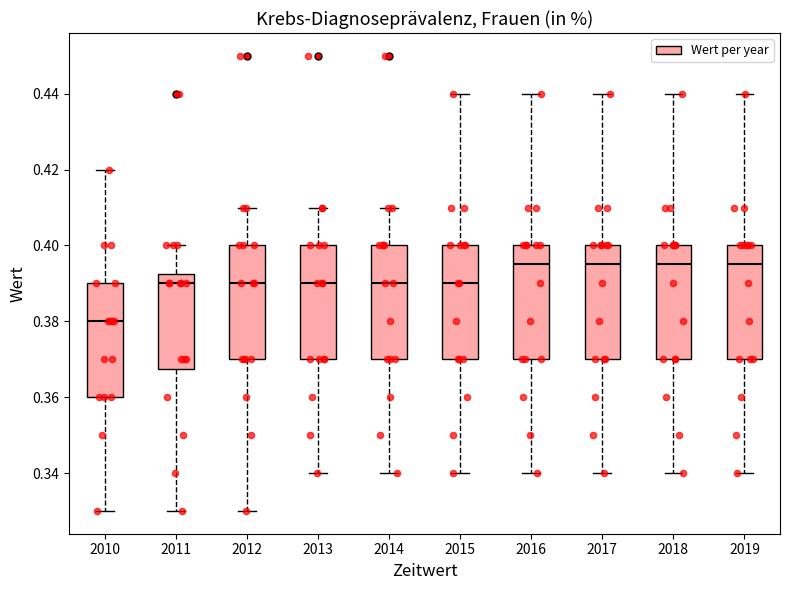

Which box's median line is the lowest?

2010